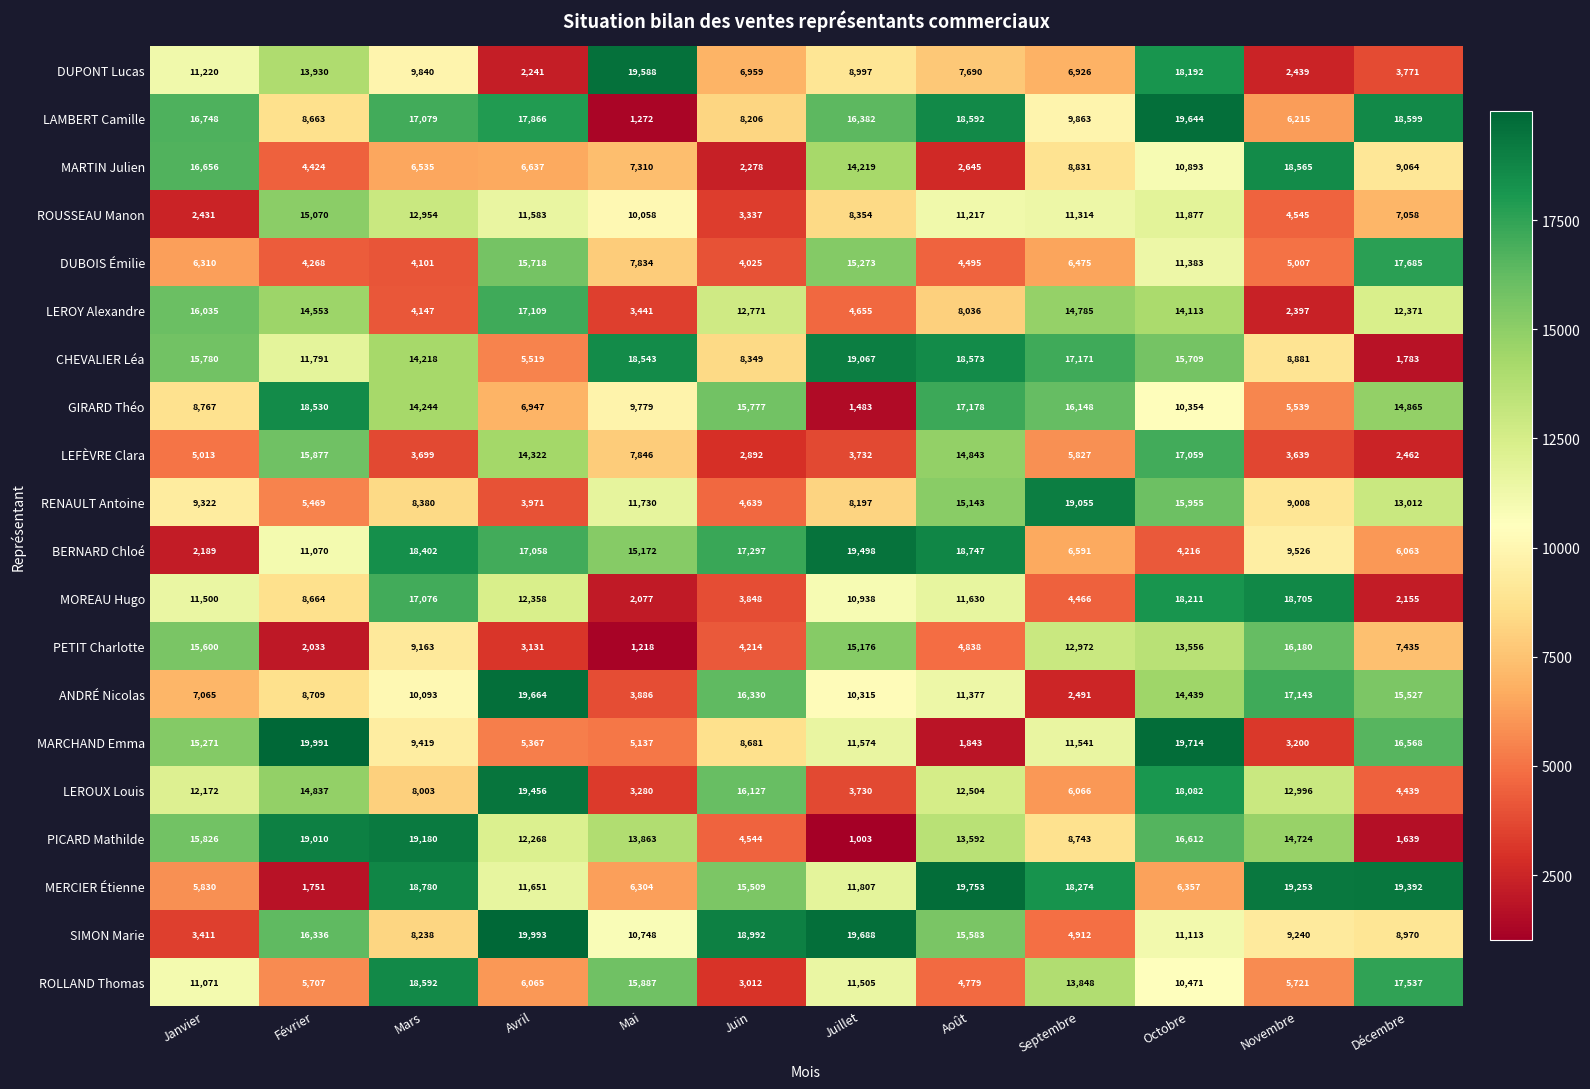

What is the lowest value of the DUBOIS Émilie series?

4025